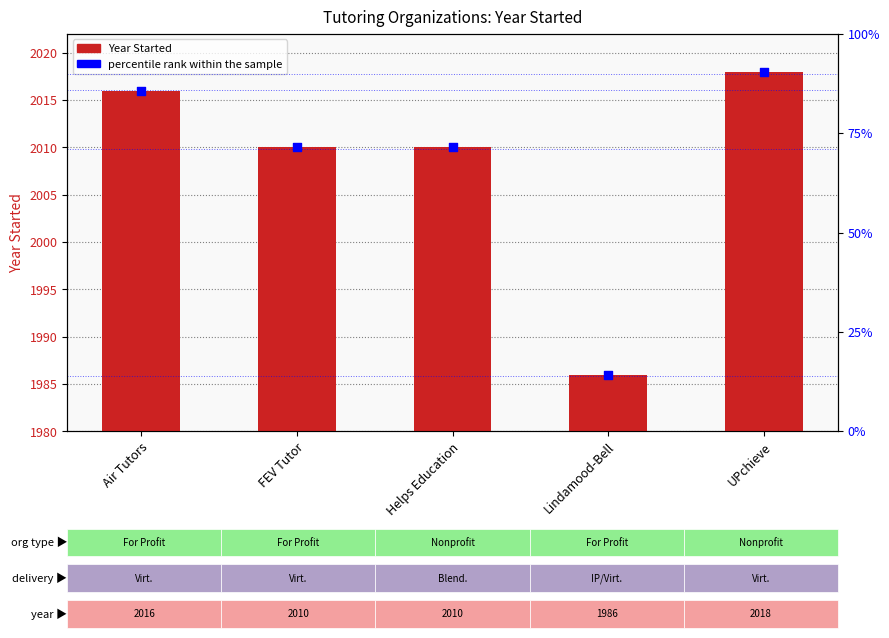

Which series has the largest total across all categories?

Year Started